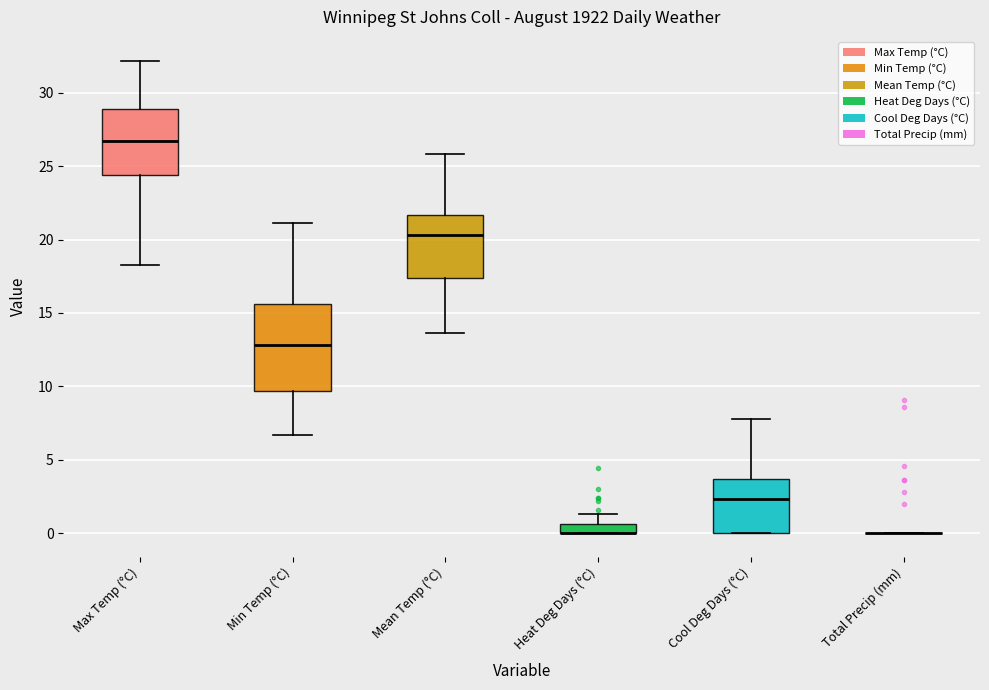

Where is the lower edge of the box for Heat Deg Days (°C) on the y-axis? The values are not printed on the chart, so give them approximately, as read against the axis.

0.0